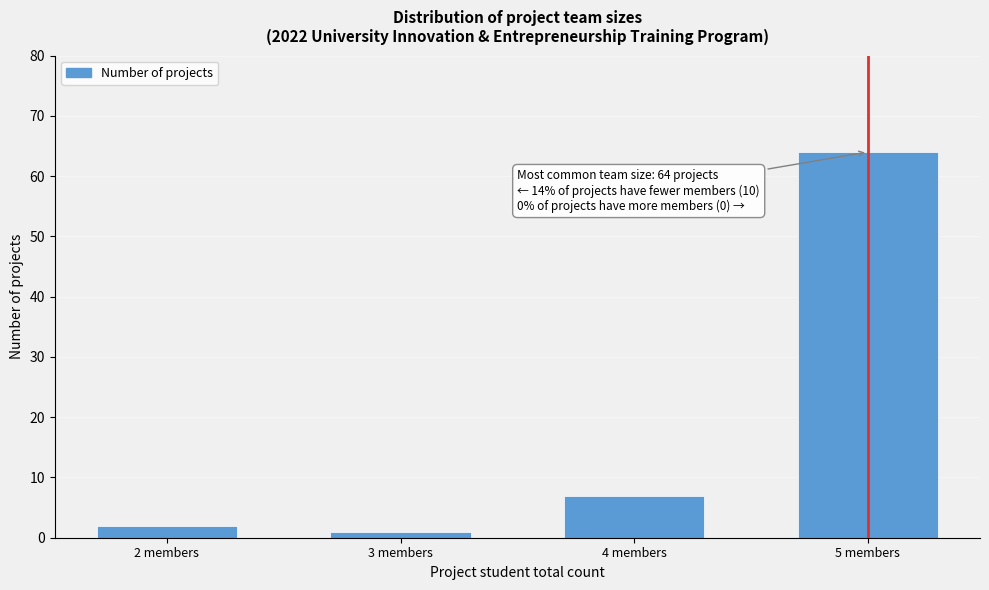

Reading right to left, what are all the values shown in this chart?

5 members=64	4 members=7	3 members=1	2 members=2